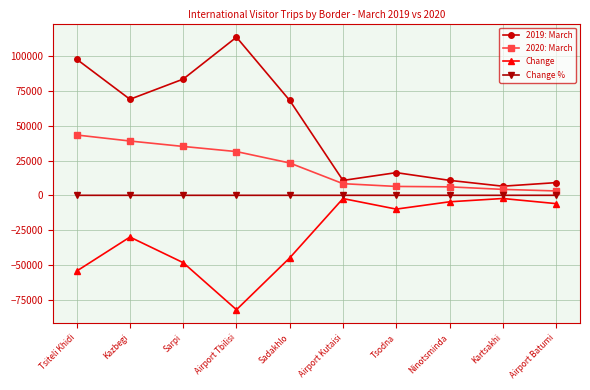

How many lines are shown in the chart?

4